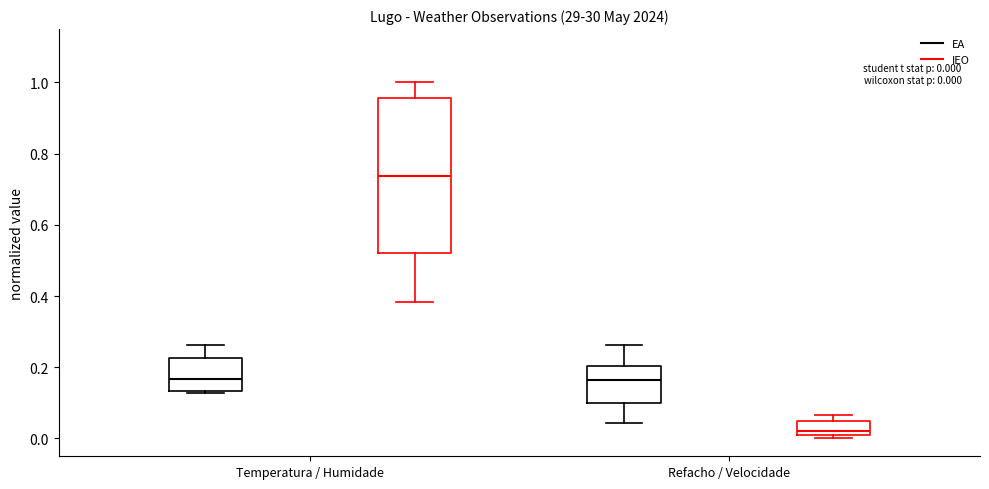

Which box is the tallest, from its lower edge to its upper edge?

Temperatura / Humidade (IEO)